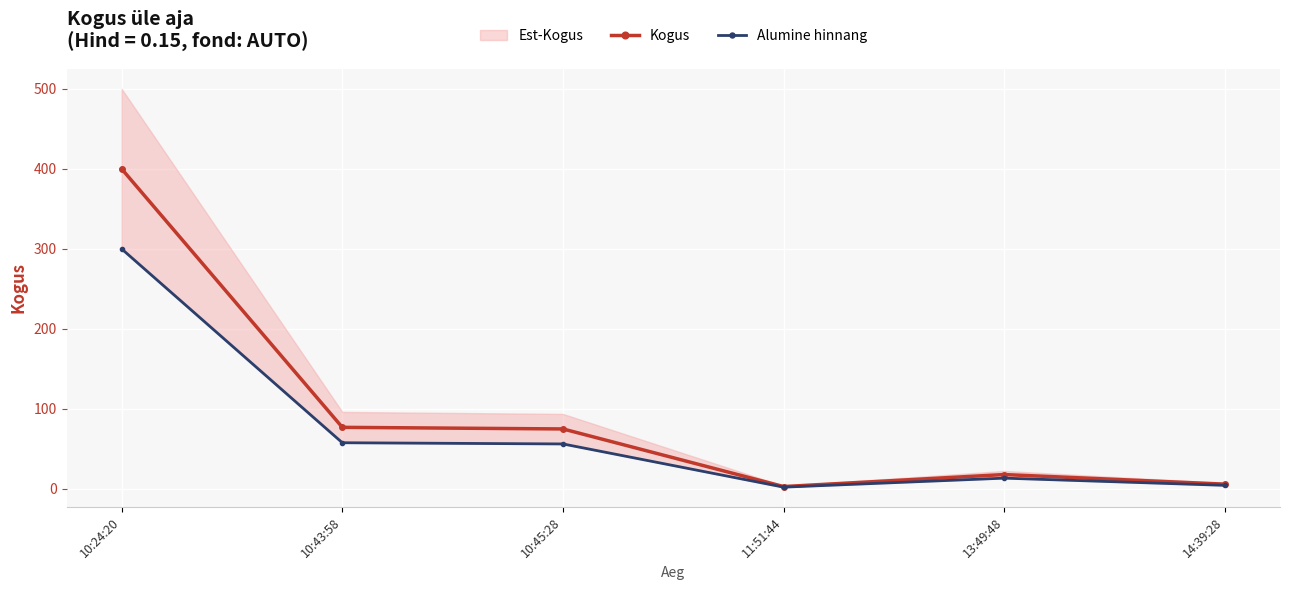

What is the maximum value for Kogus?

400